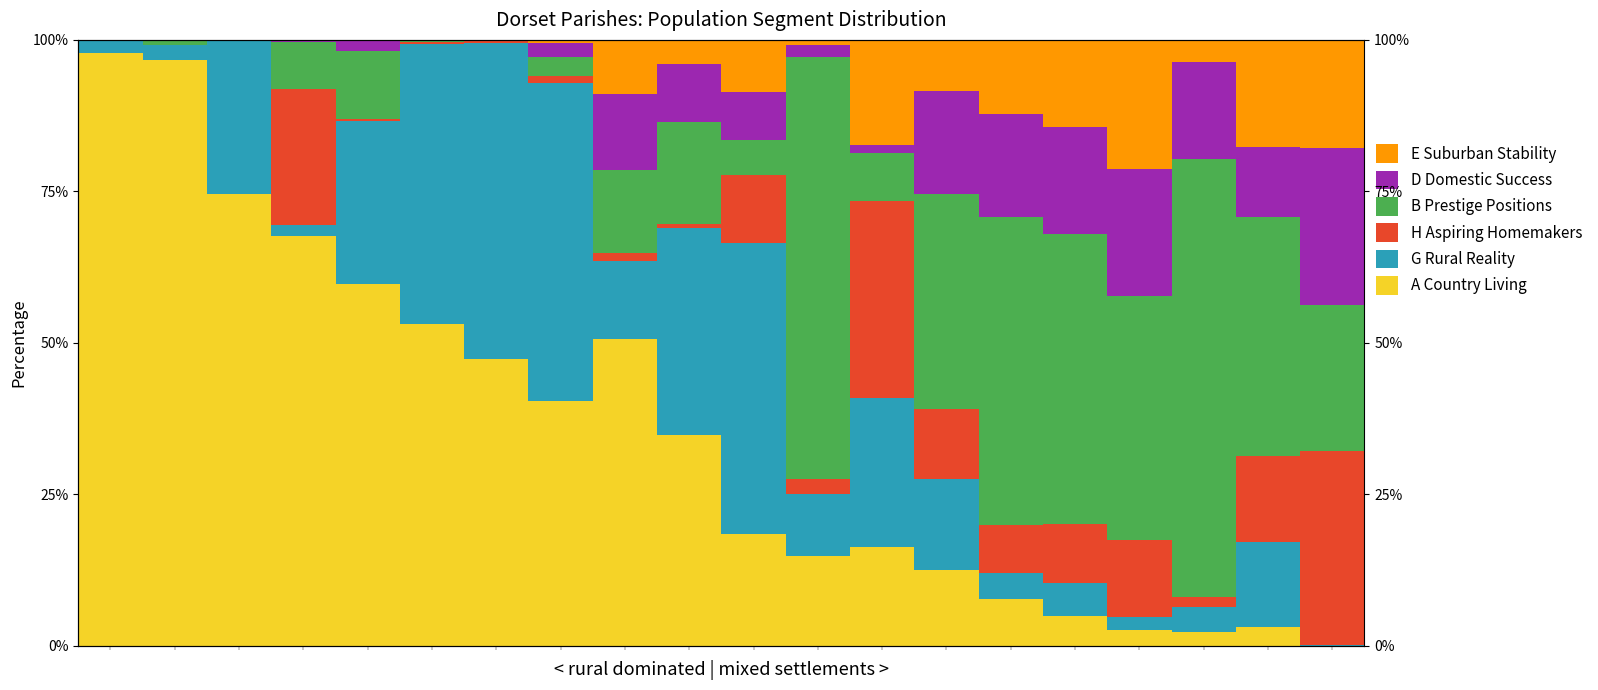

How many bars are there in total?

120